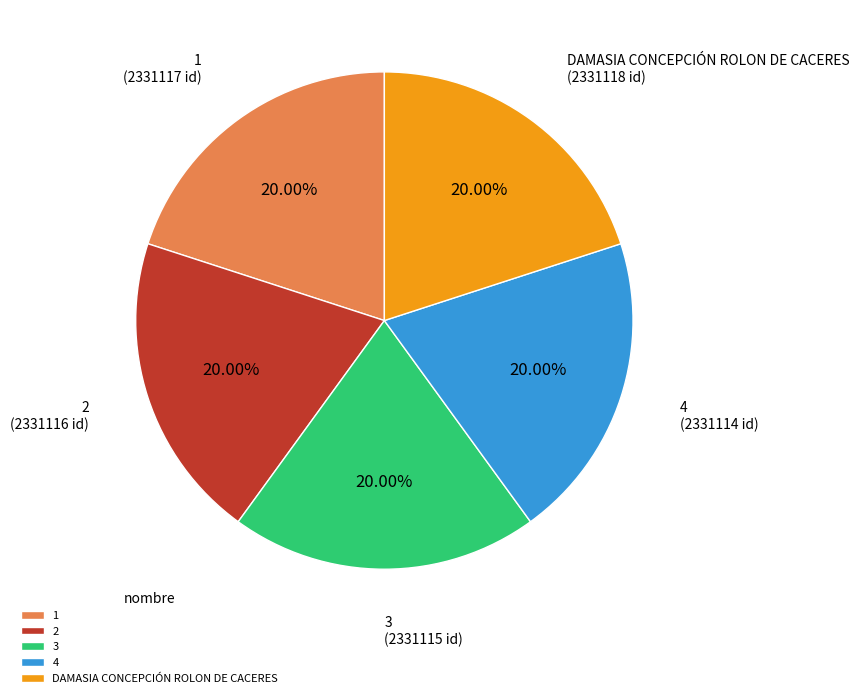

To the nearest percent, what percentage of the pie is 3?

20%